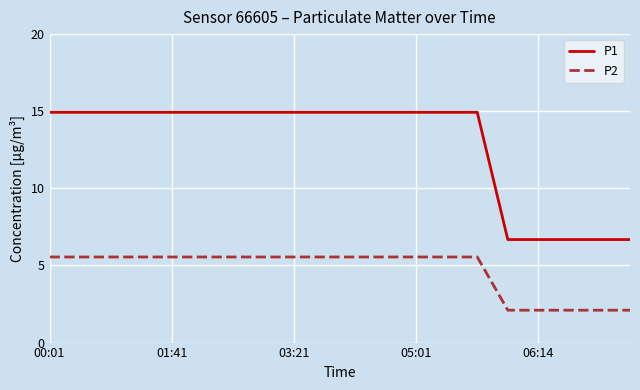

Which series has the largest total across all categories?

P1